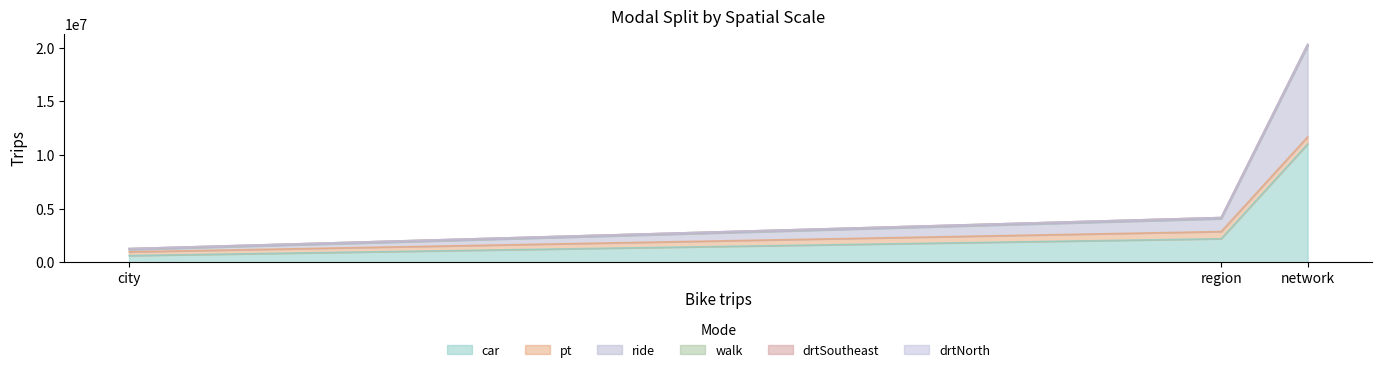

What is the difference between the pt values at region and city?

318802